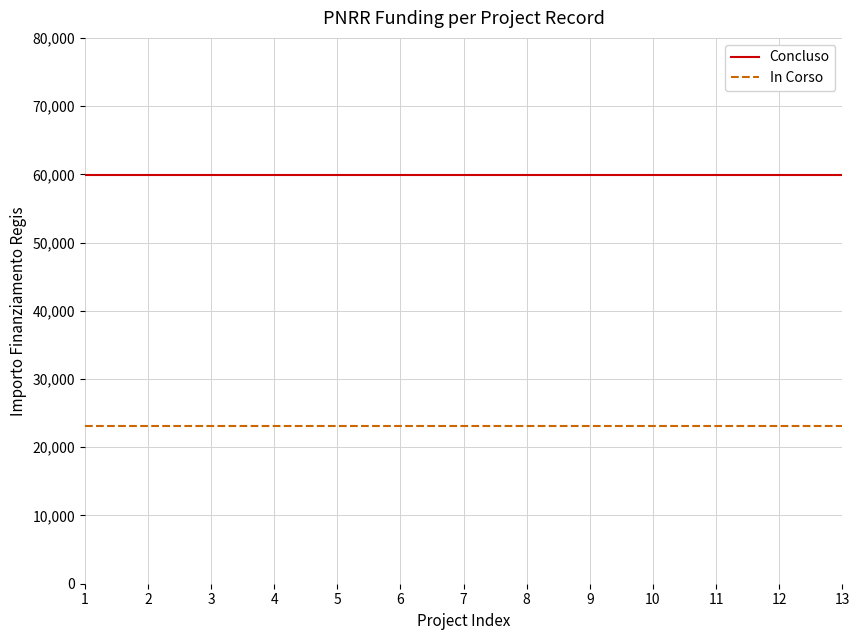

At how many categories does at least one series exceed 27881?

13